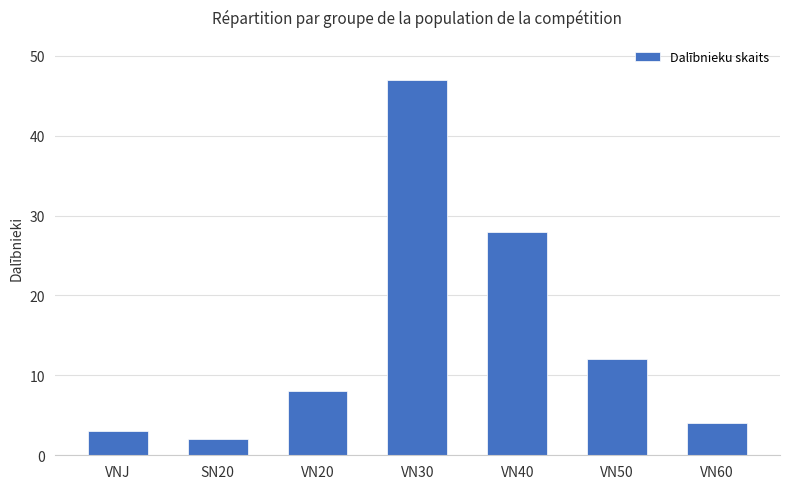

At which label is the value closest to 24?

VN40